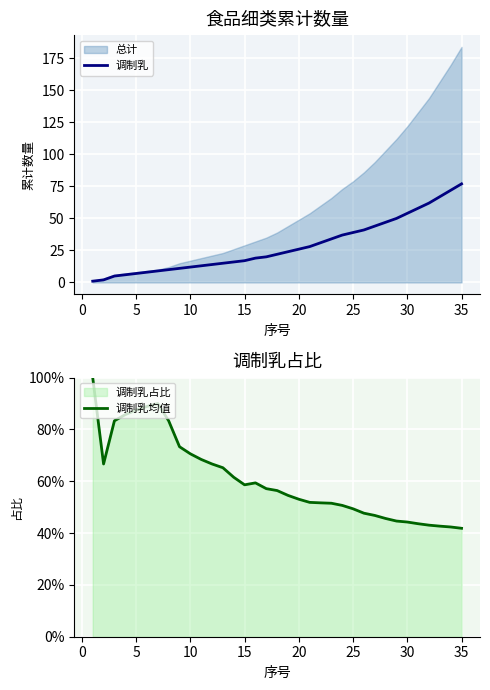

What is the smallest value displayed?

0.4